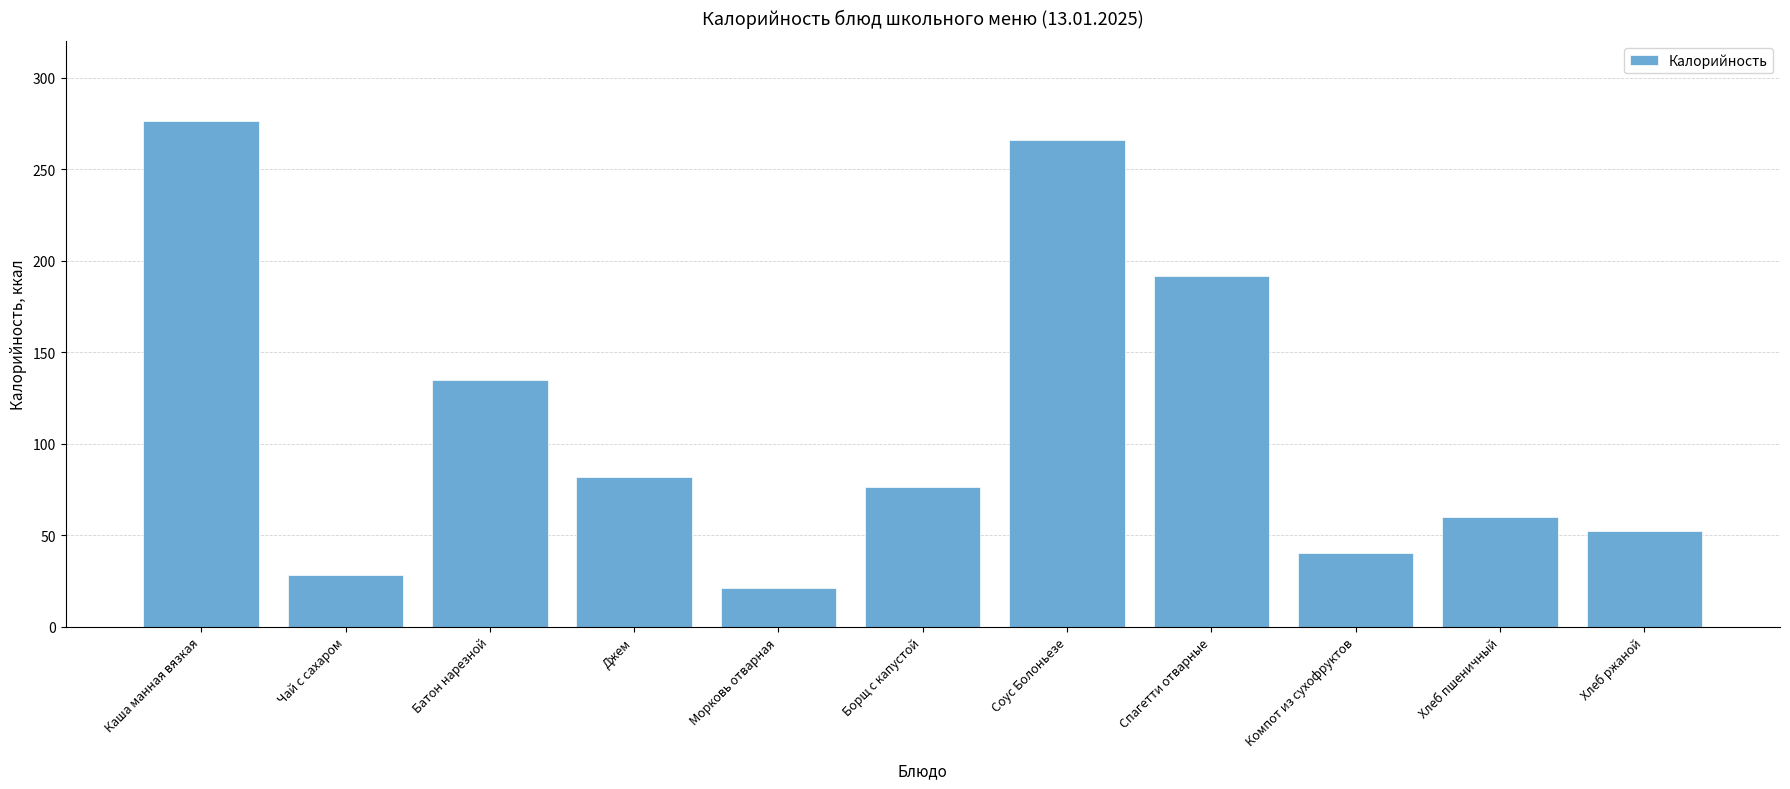

True or false: the data shows 15.7 at Борщ с капустой.

False